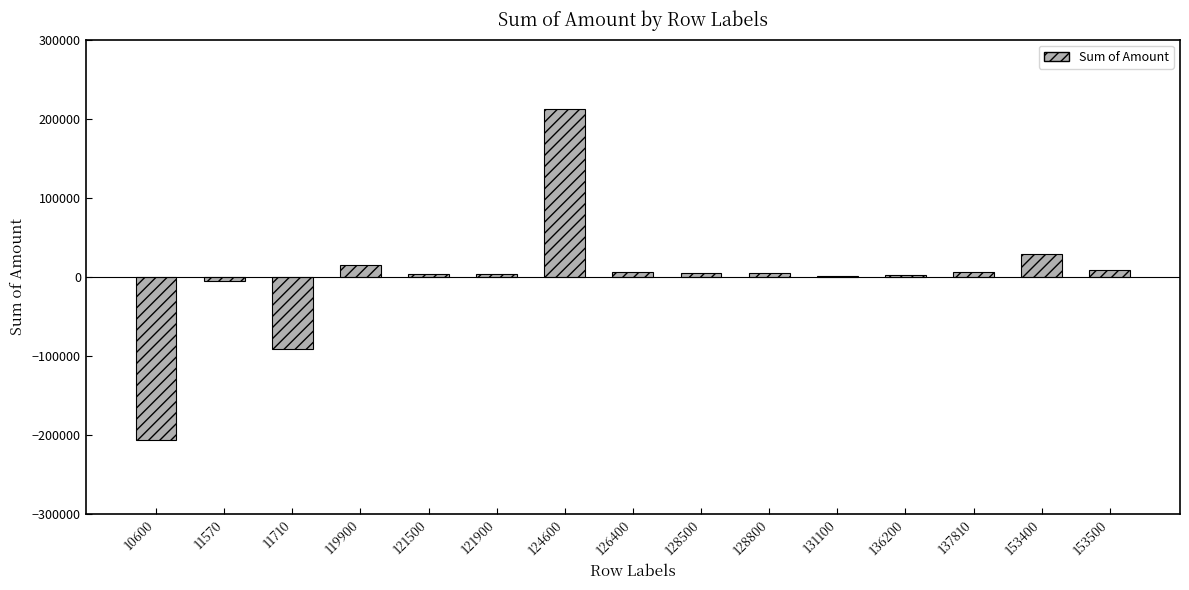

What value does the data have at 136200?

2208.2